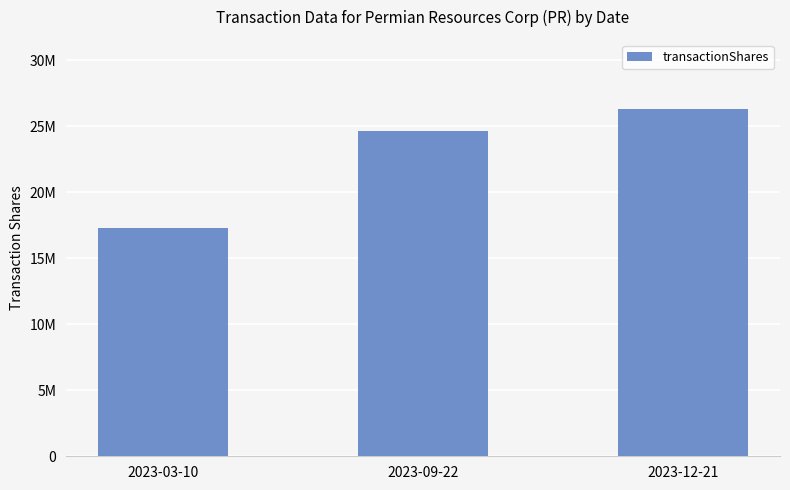

At which category does the chart reach its peak across all series?

2023-12-21